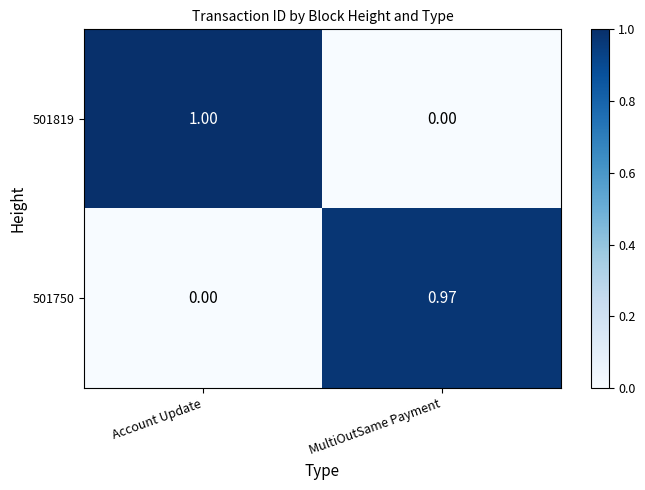

At which category is the sum across all series the highest?

Account Update